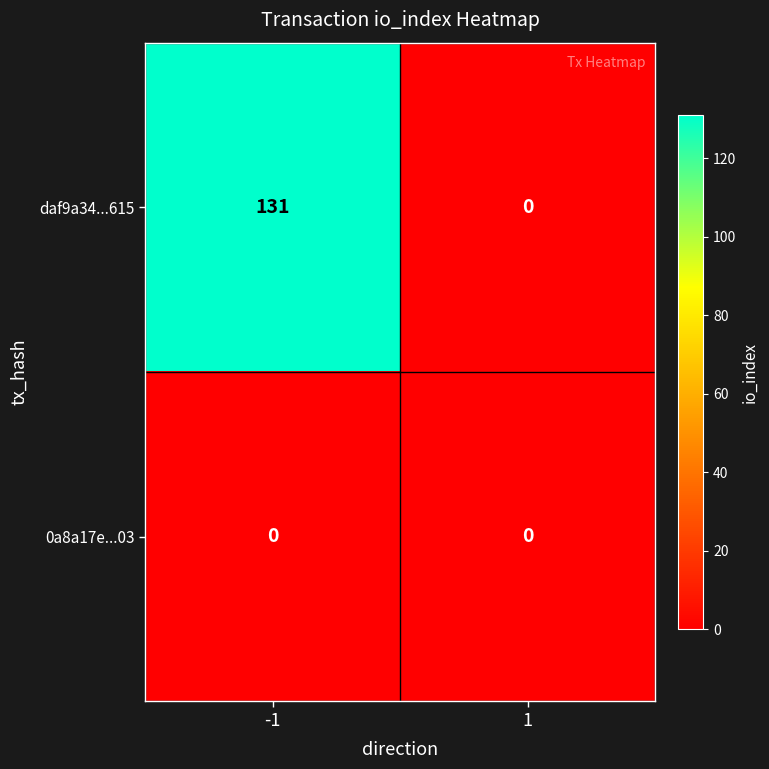

Reading left to right, transcribe all the data shown in this chart.

daf9a34...615: 131	0
0a8a17e...03: 0	0